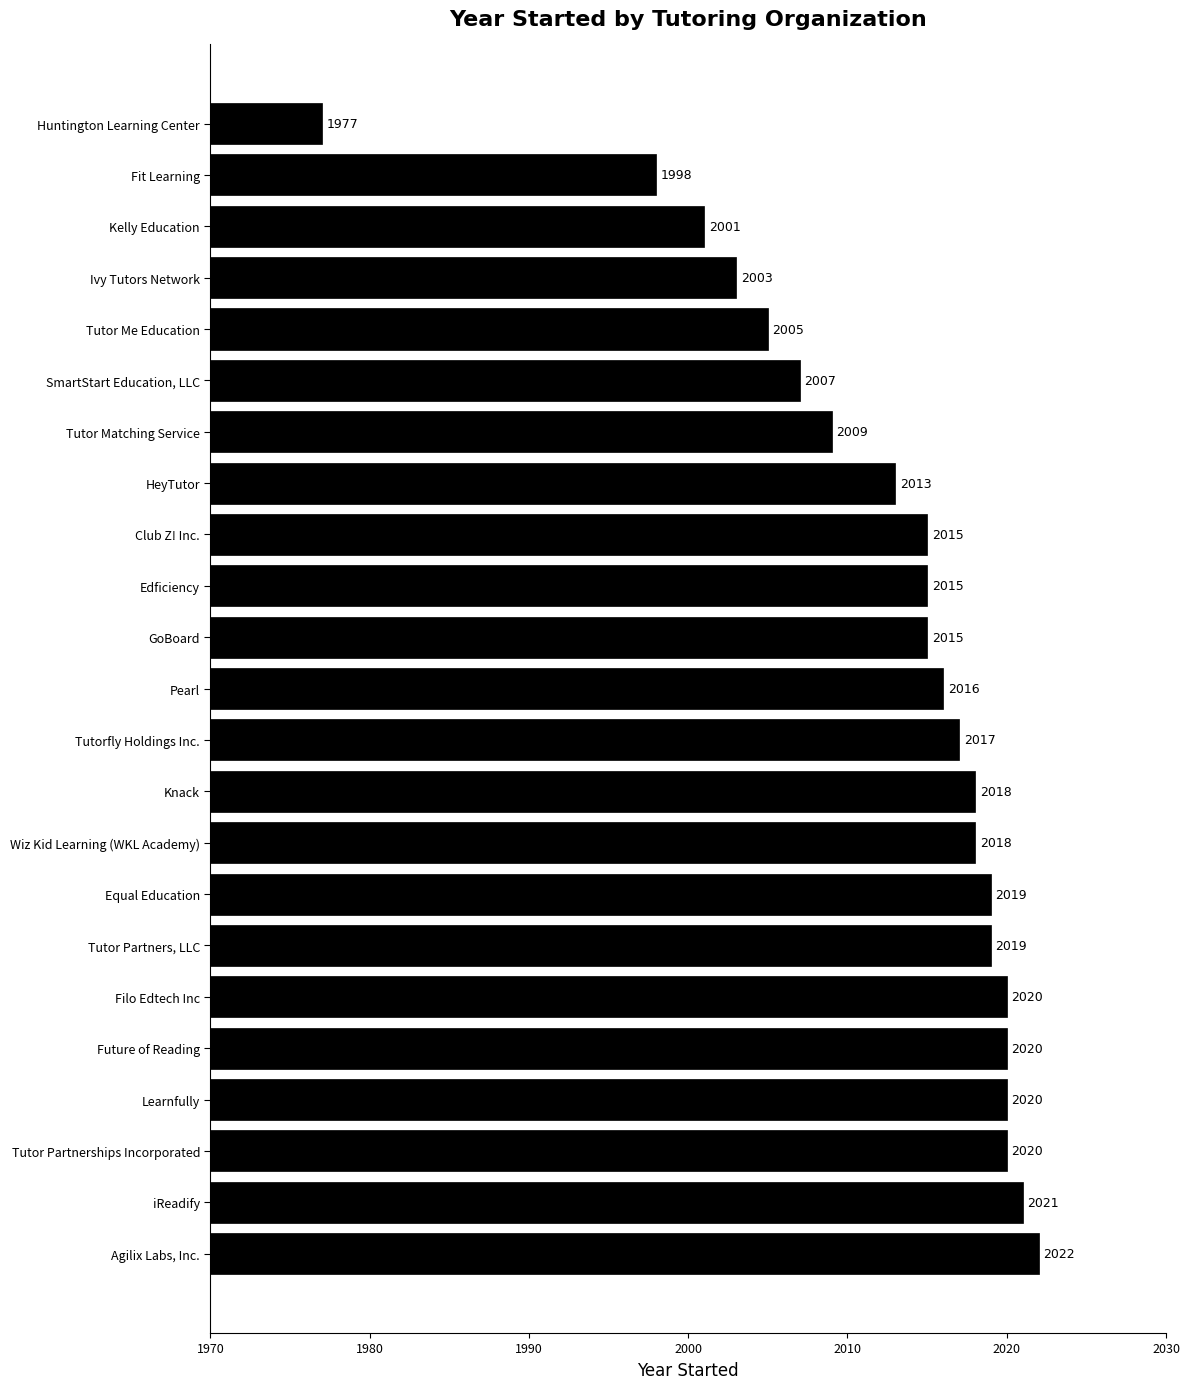

Which category has the highest value across all series?

Agilix Labs, Inc.